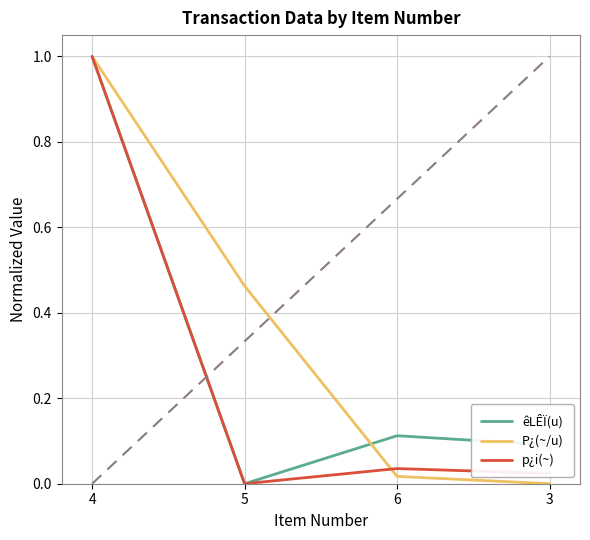

What position from the left is 4?

1